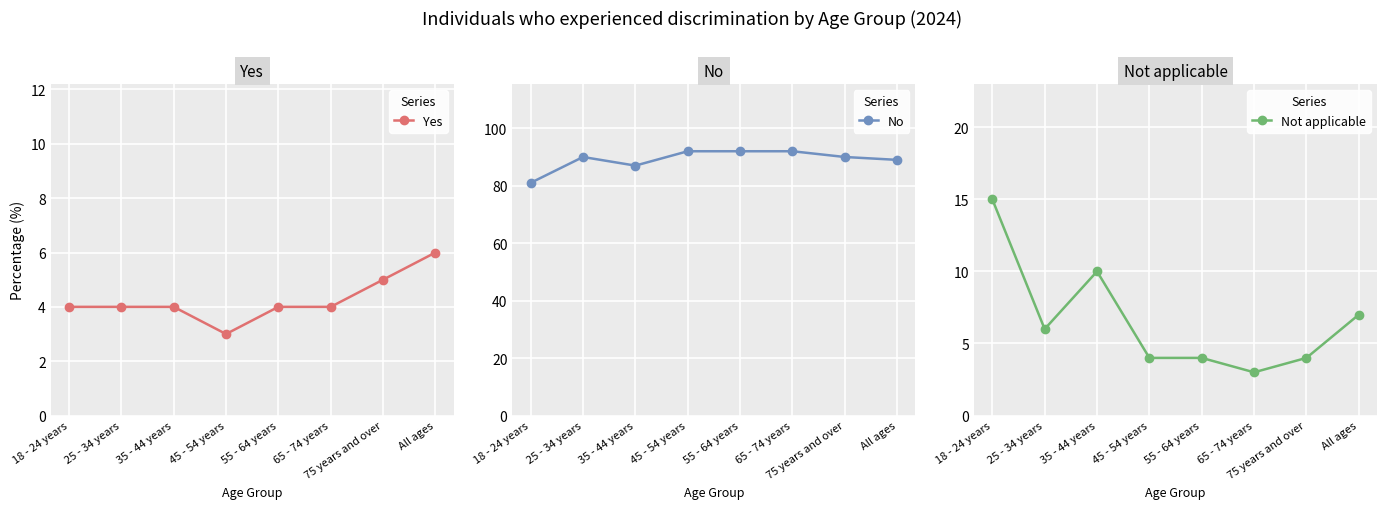

True or false: No and Not applicable cross at least once.

False